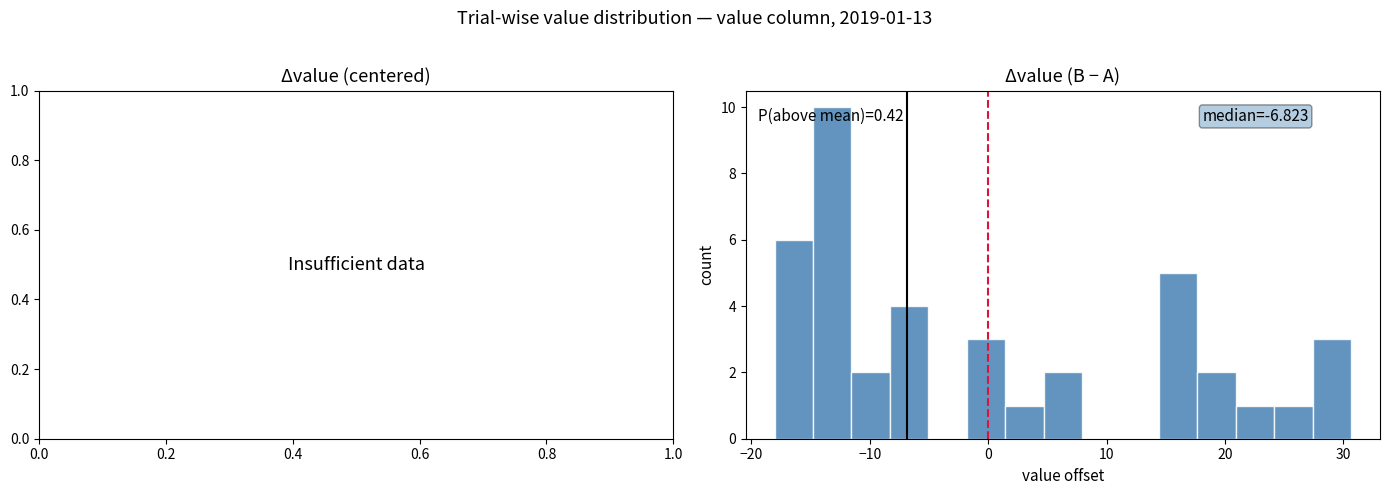

Read against the x-axis, roughly where is the centre of the tallest bar?

-13